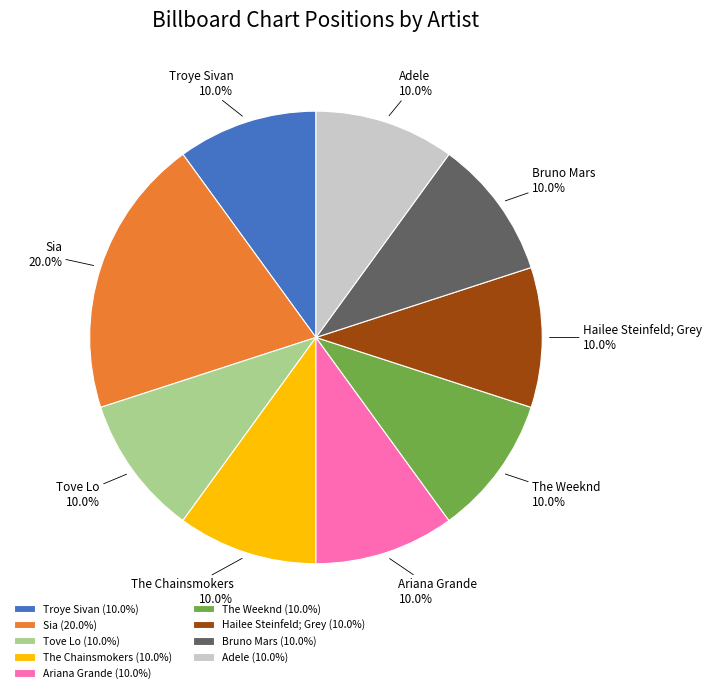

Count the number of slices in the pie.

9